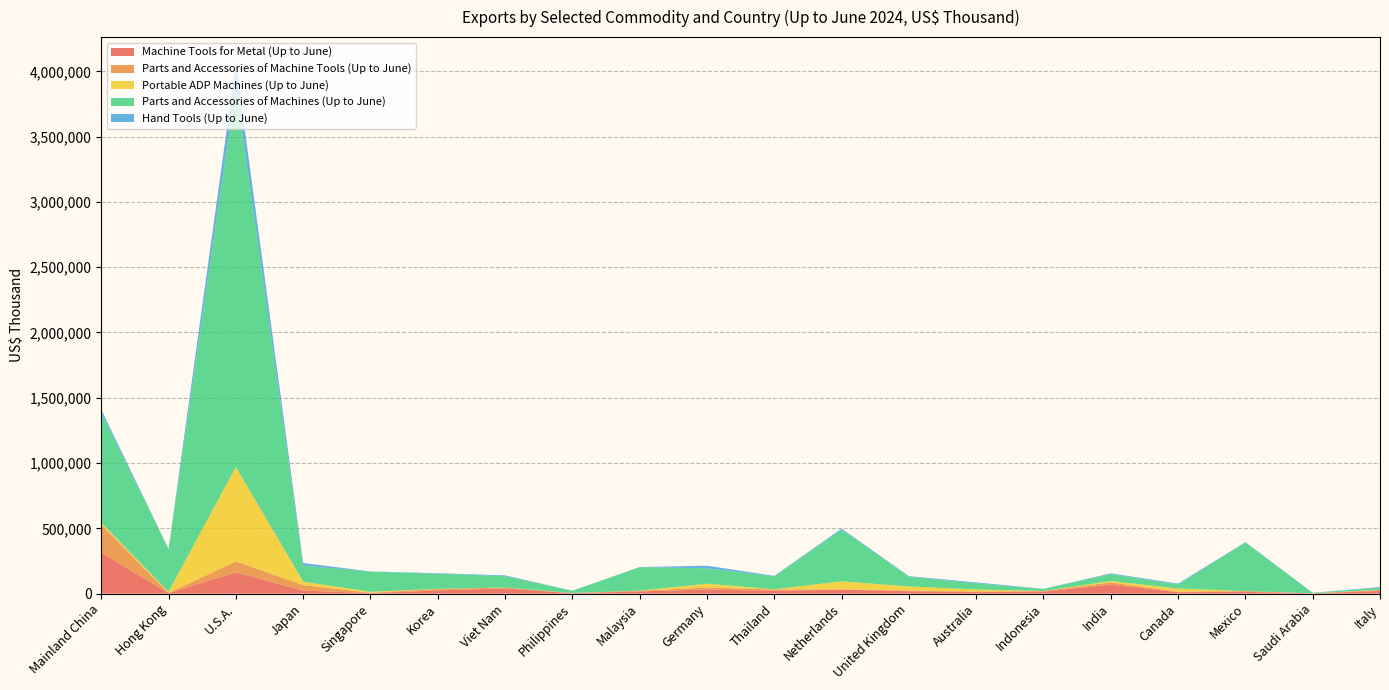

Reading right to left, list all the values displayed in this chart.

Machine Tools for Metal (Up to June): 20422	2359	13701	10966	68910	14811	11689	19062	30199	21258	31553	17264	3232	40126	24366	4281	23555	163119	3553	313735
Parts and Accessories of Machine Tools (Up to June): 7498	512	6316	4454	17411	5388	4486	5243	3158	11200	15174	5210	1421	6043	12149	2632	41873	84243	1426	213756
Portable ADP Machines (Up to June): 1701	137	33	23506	10258	233	15933	31128	60871	1081	29654	1069	129	143	1045	7577	26525	723347	9011	15810
Parts and Accessories of Machines (Up to June): 15584	3021	371501	31382	52903	15456	47207	74317	395456	99051	117786	179114	17345	87812	115043	154440	122610	2913195	326708	839896
Hand Tools (Up to June): 5114	1137	3335	6443	5874	1043	6945	4337	8613	3478	19778	1336	374	5766	4162	1265	20127	175408	2378	25366